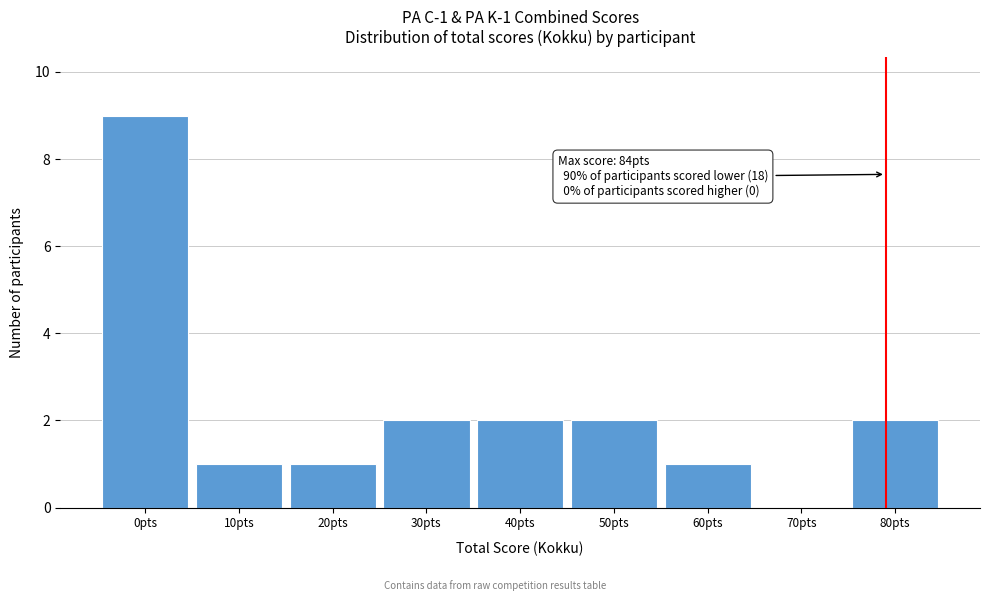

Reading right to left, list all the values displayed in this chart.

80pts=2	70pts=0	60pts=1	50pts=2	40pts=2	30pts=2	20pts=1	10pts=1	0pts=9